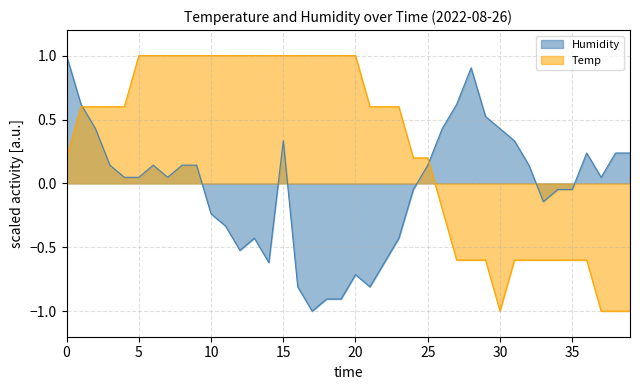

Which series ends up on top after the final intersection of Humidity and Temp?

Humidity